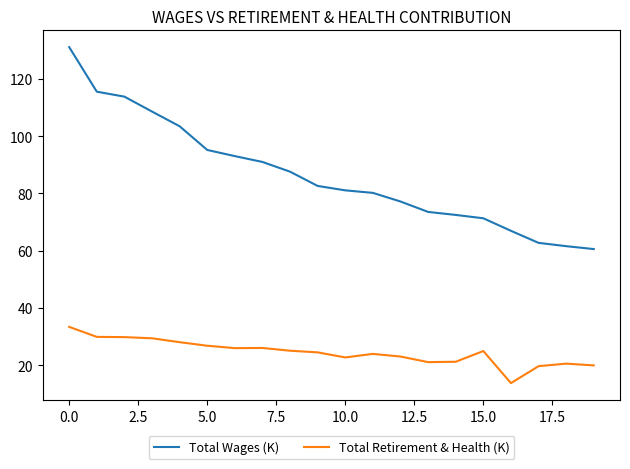

True or false: Total Wages (K) and Total Retirement & Health (K) intersect in this chart.

False